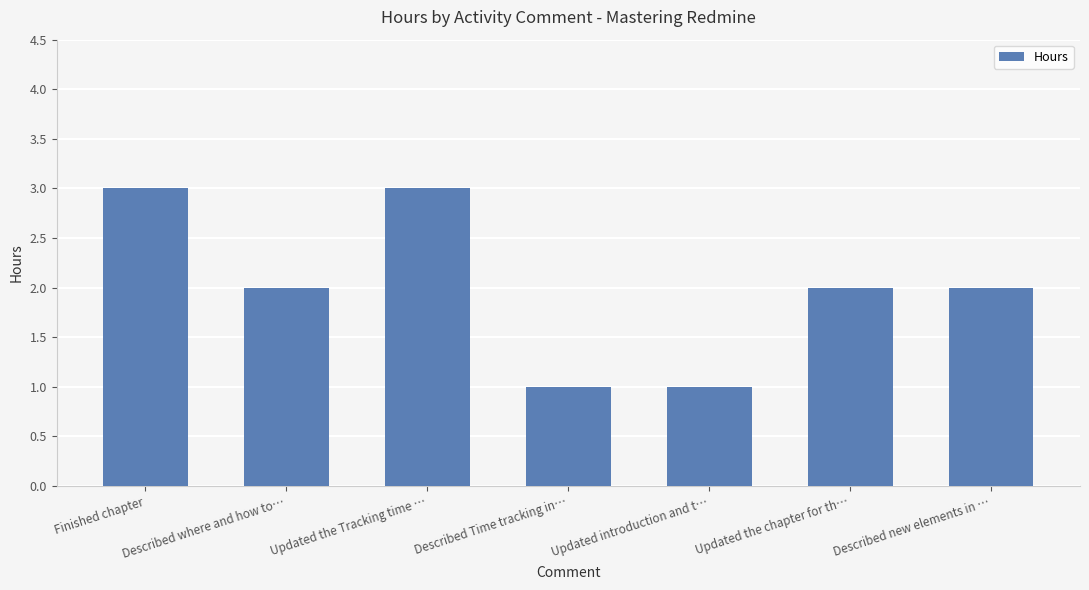

What is the maximum value shown in the chart?

3